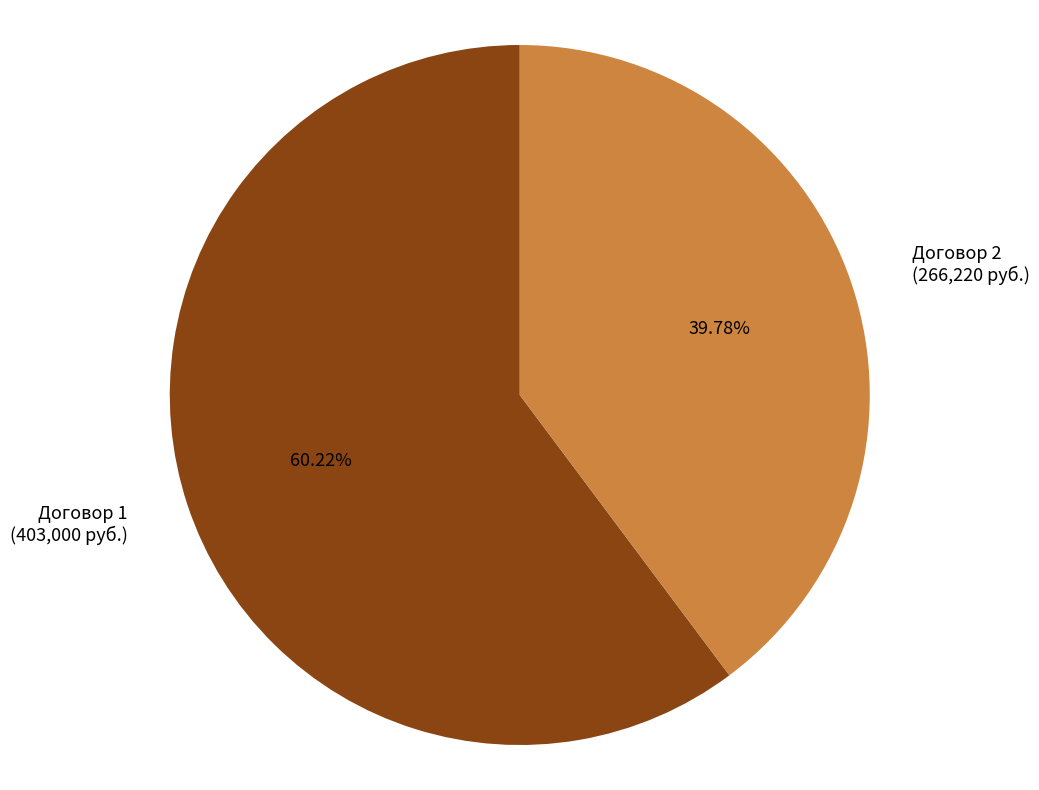

Rank the categories by value from lowest to highest.

Договор 2, Договор 1